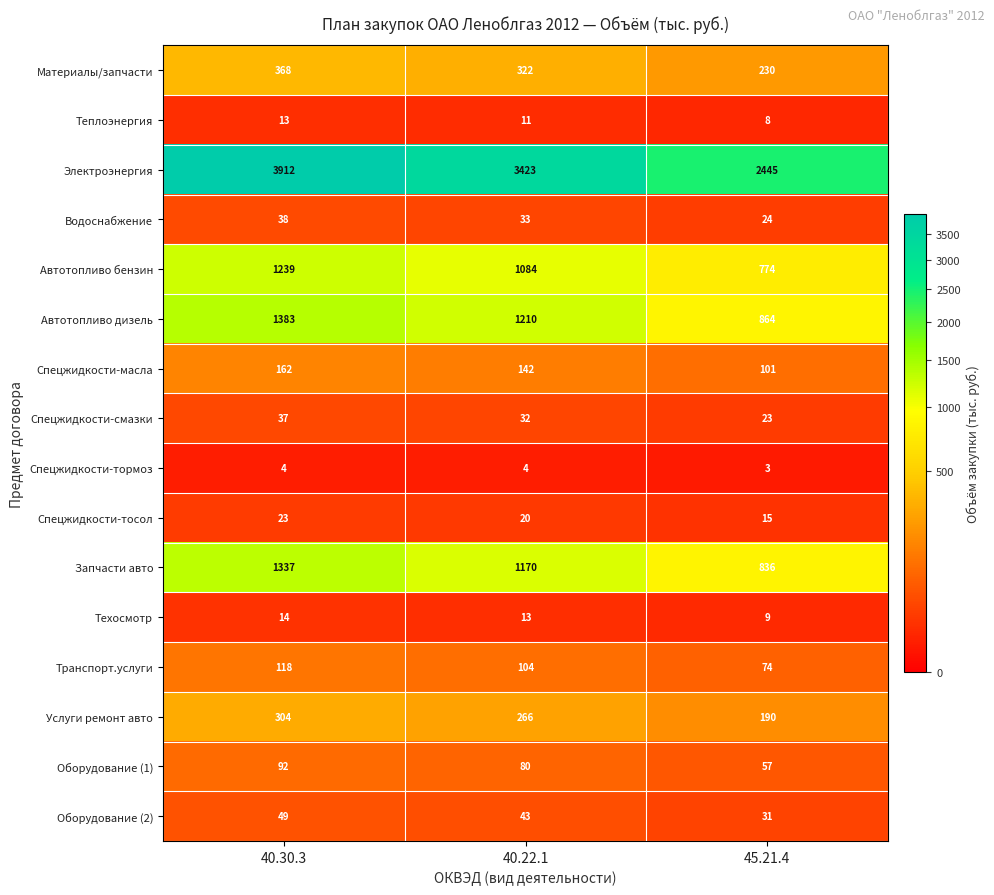

What is the approximate value of Автотопливо бензин at 40.30.3?

1239